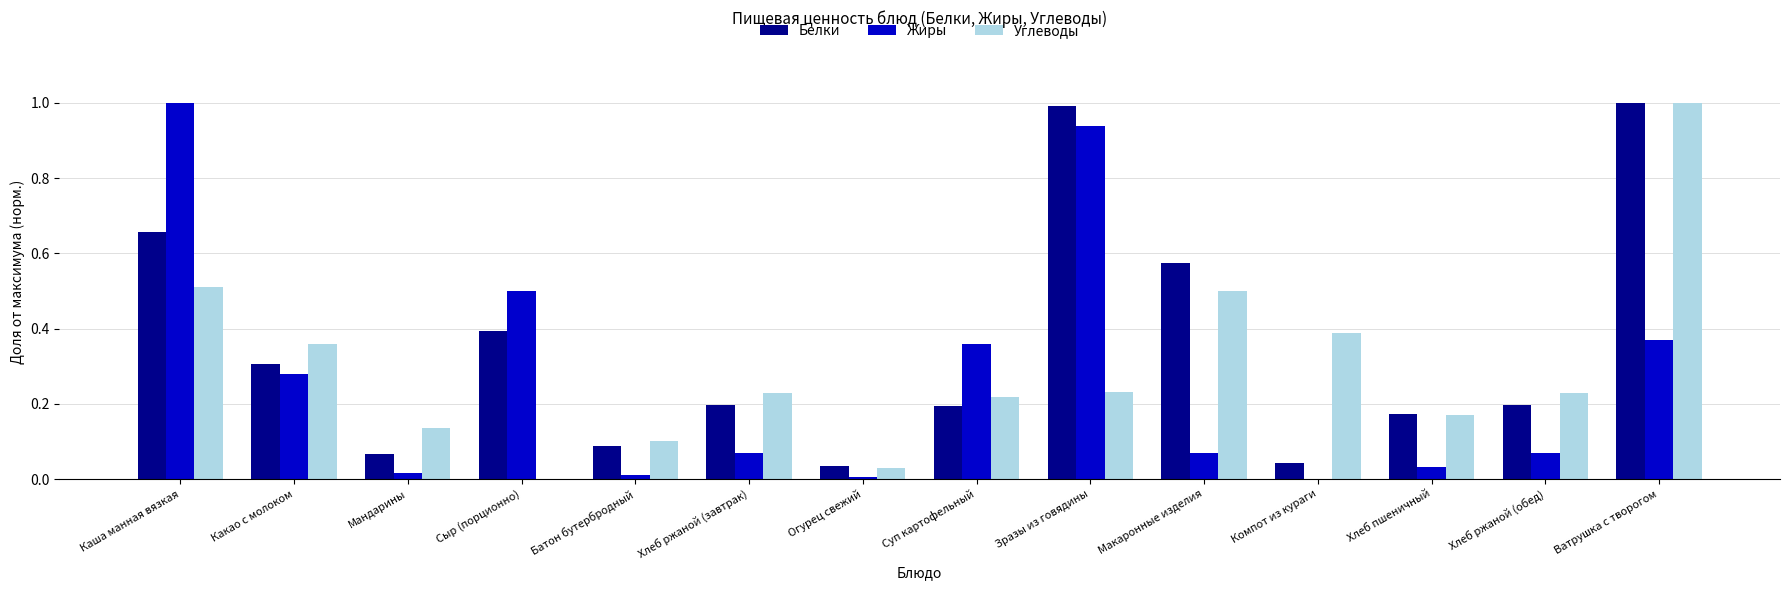

Is the value of Белки at Хлеб пшеничный greater than the value of Жиры at Компот из кураги?

Yes